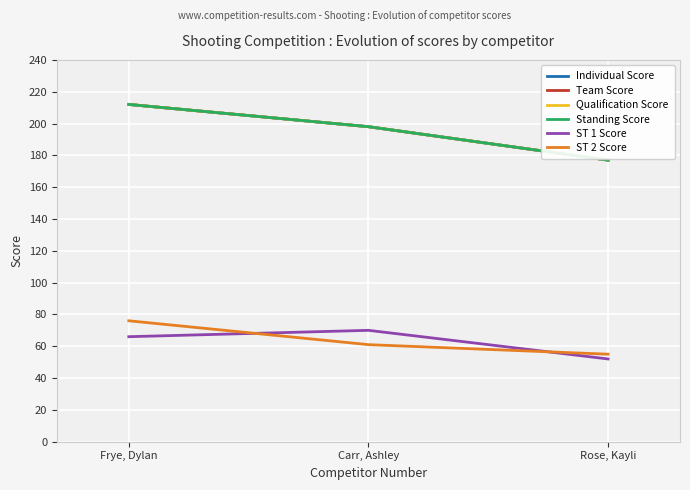

Does the chart have visible grid lines?

Yes